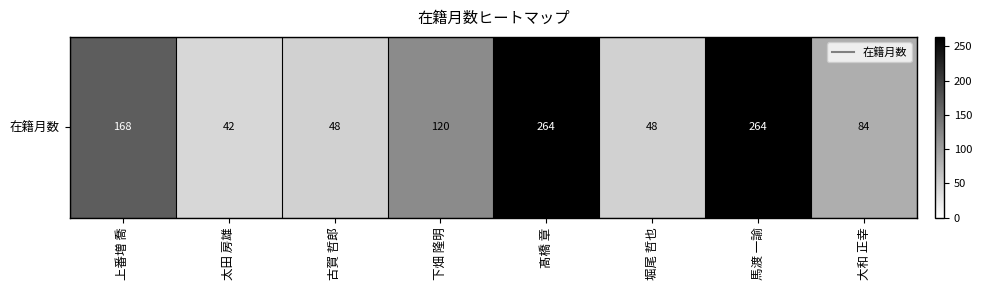

The value at 太田 房雄 is 42. True or false?

True